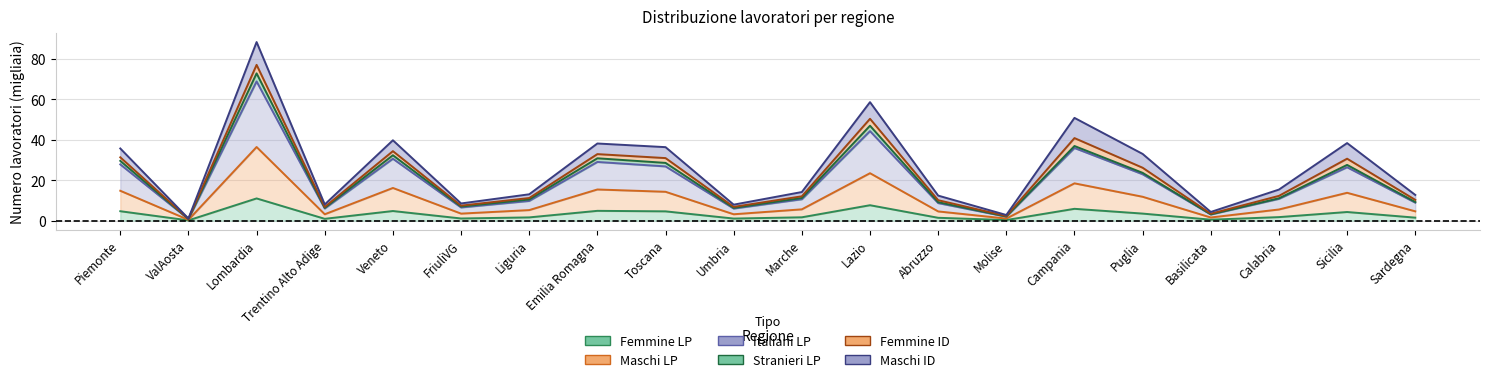

True or false: Maschi LP and Femmine LP intersect in this chart.

False